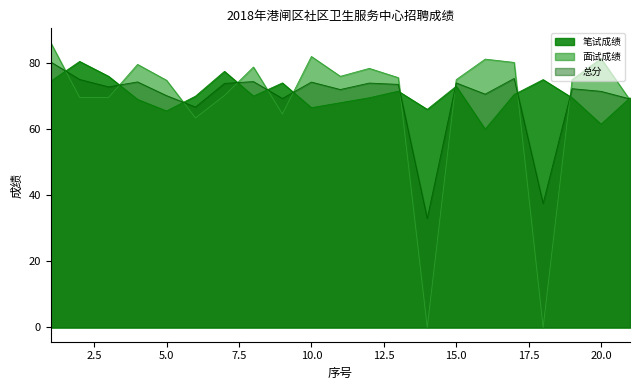

What is the spread (max minus min) of values at 11?

8.0